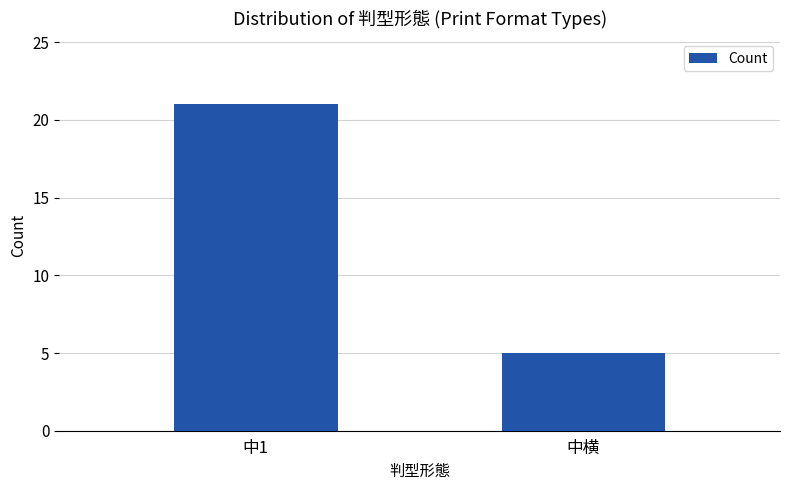

What is the change in value from 中1 to 中横?

-16